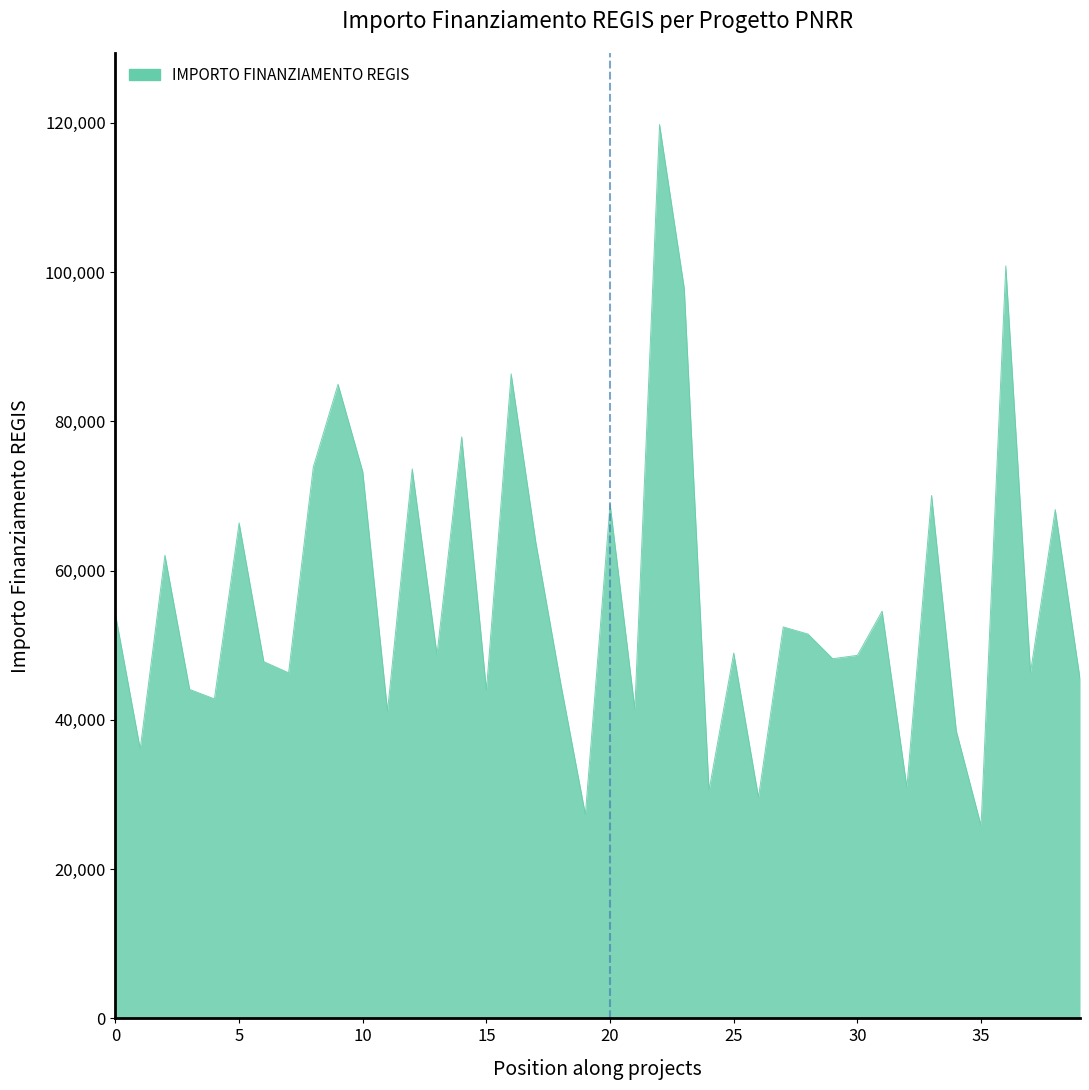

What is the smallest value displayed?

25842.4